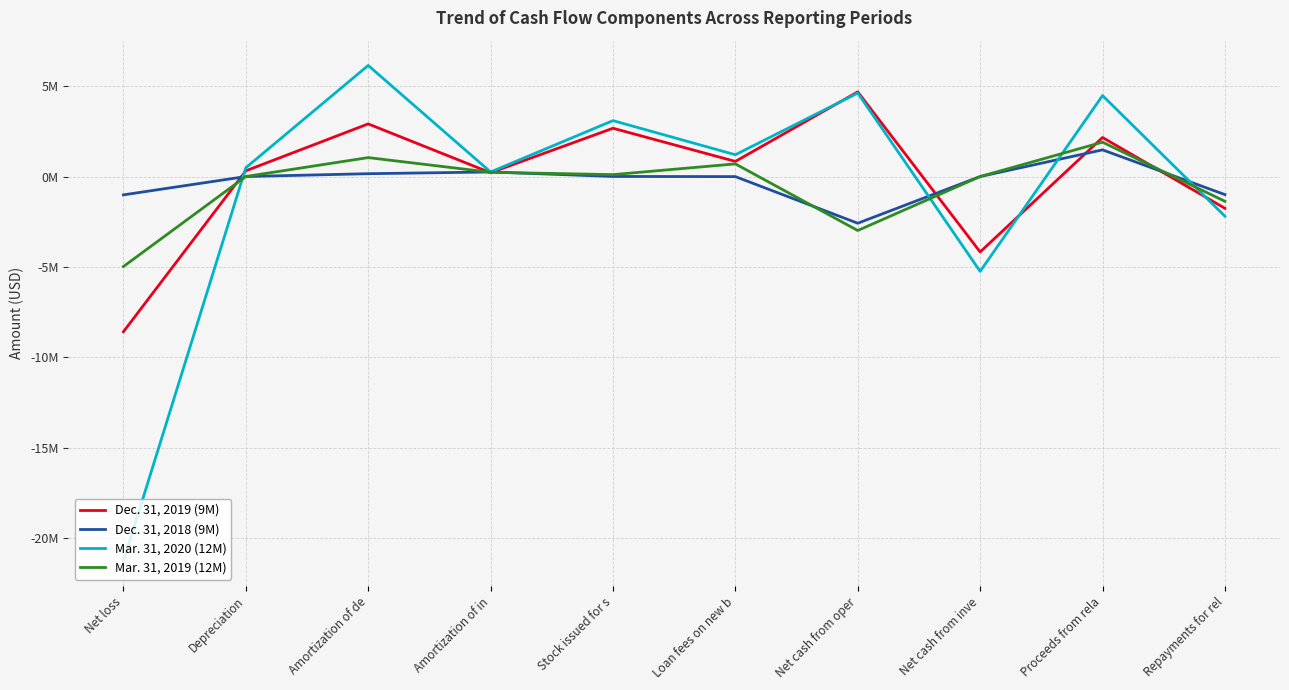

True or false: Mar. 31, 2020 (12M) and Mar. 31, 2019 (12M) intersect in this chart.

True